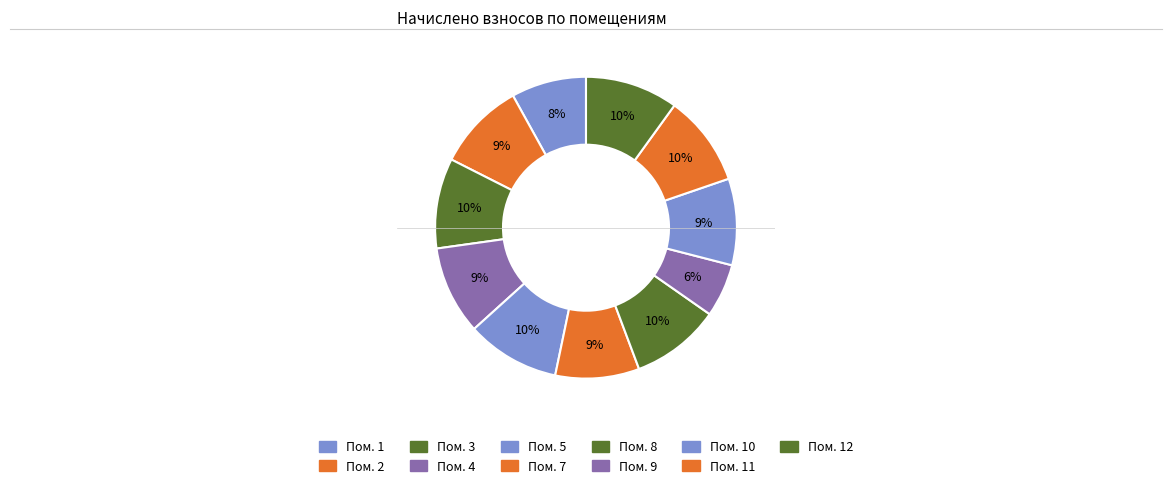

How many slices are in this pie chart?

11